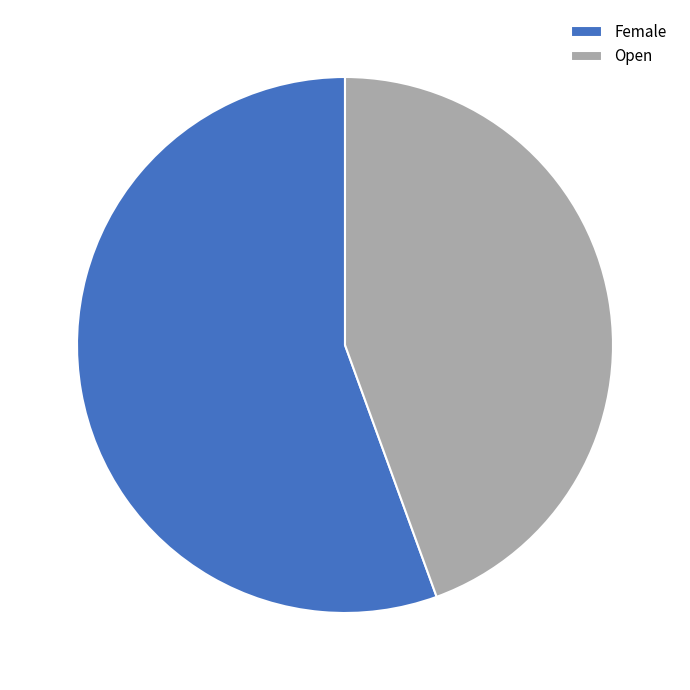

Rank the categories by value from lowest to highest.

Open, Female